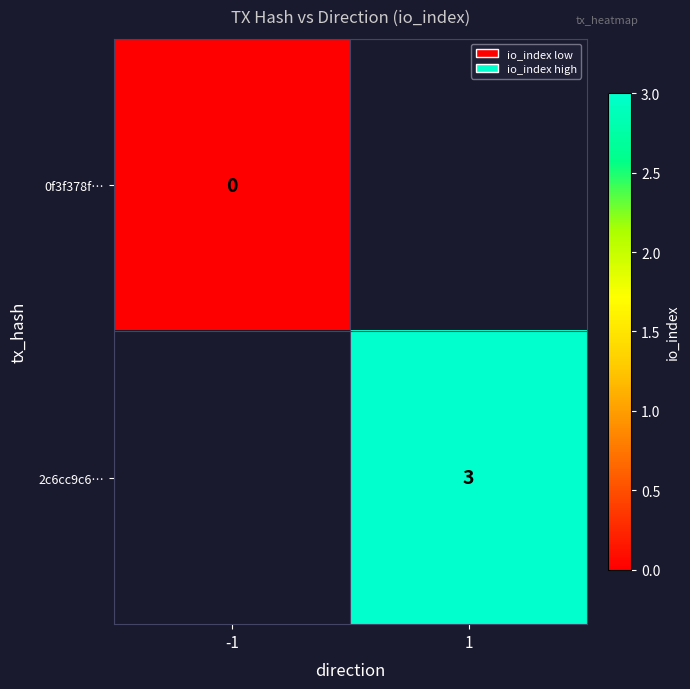

True or false: 2c6cc9c6… has a value of 5 at 1.

False